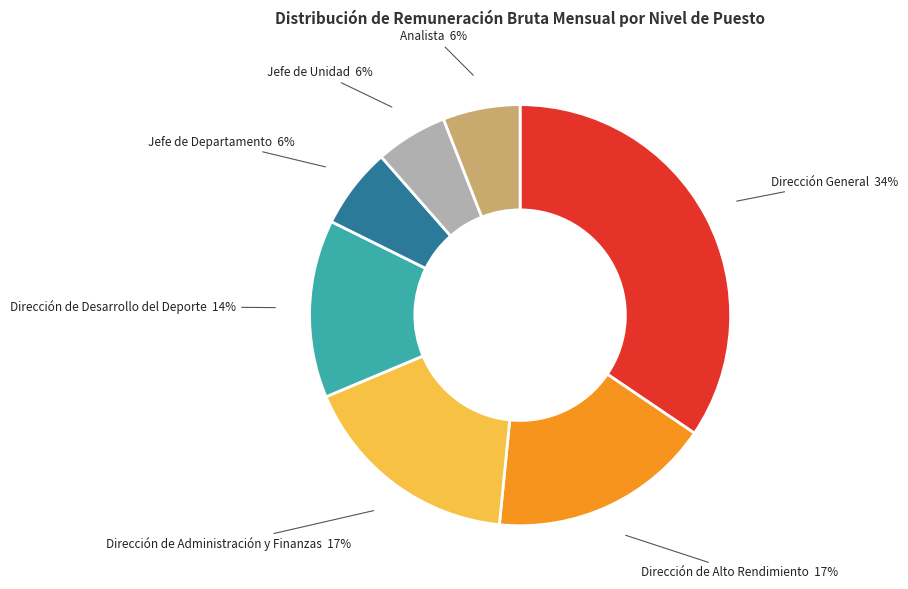

What percentage is the Dirección de Desarrollo del Deporte slice, to the nearest percent?

14%